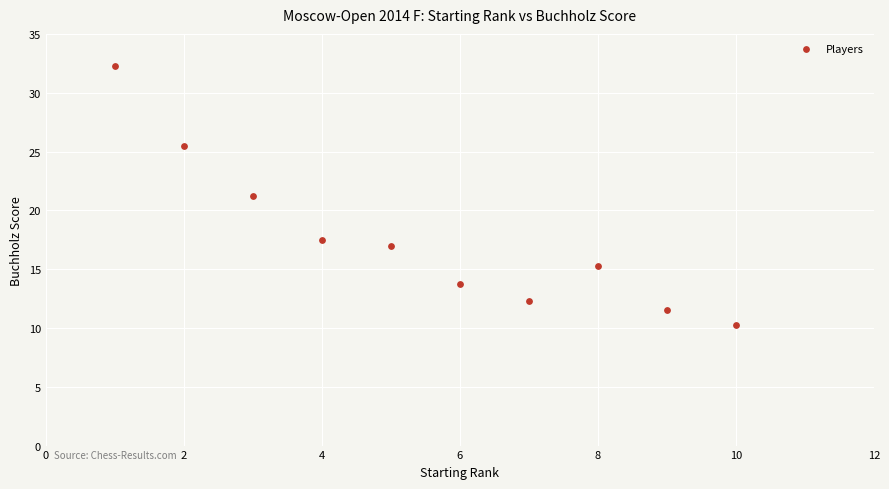

What is the range of X values (max minus min)?

9.0